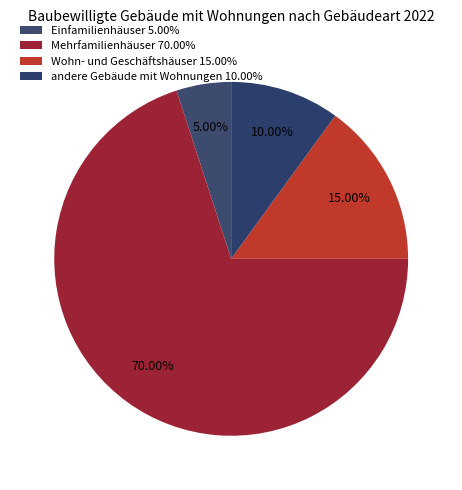

Count the number of slices in the pie.

4